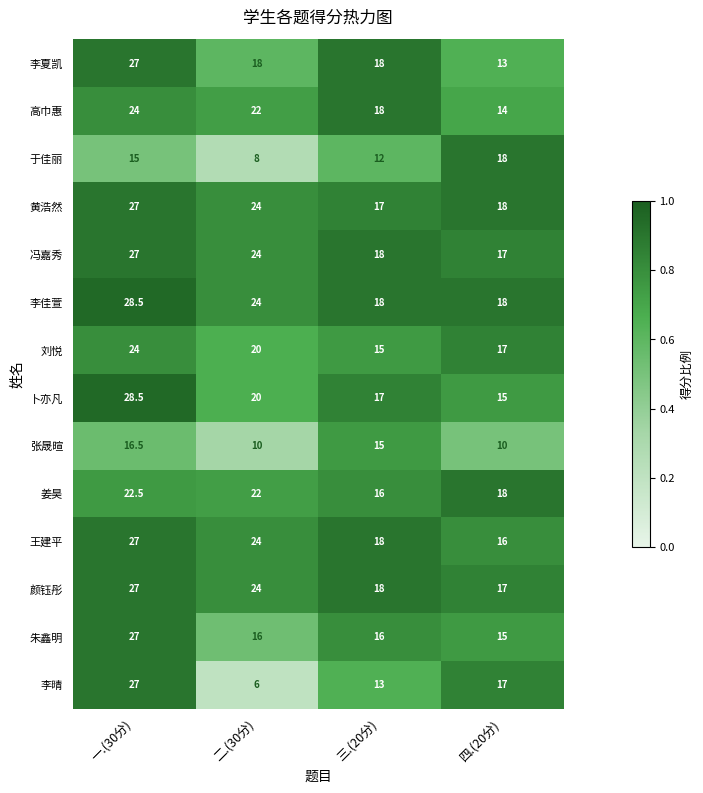

Which category has the lowest value across all series?

二.(30分)